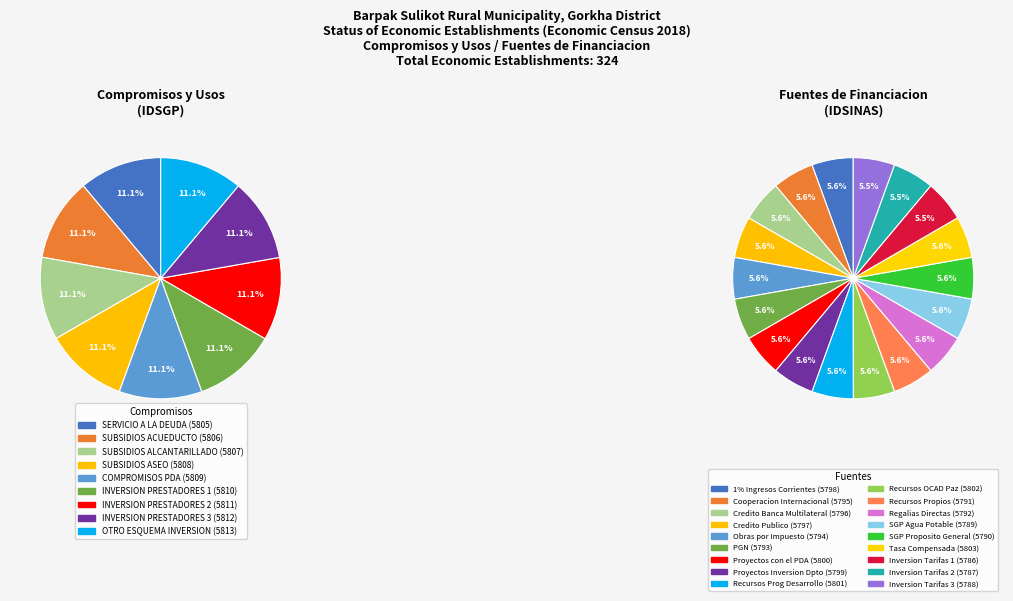

What percentage is NOT represented by SERVICIO A LA DEUDA?

88.9%